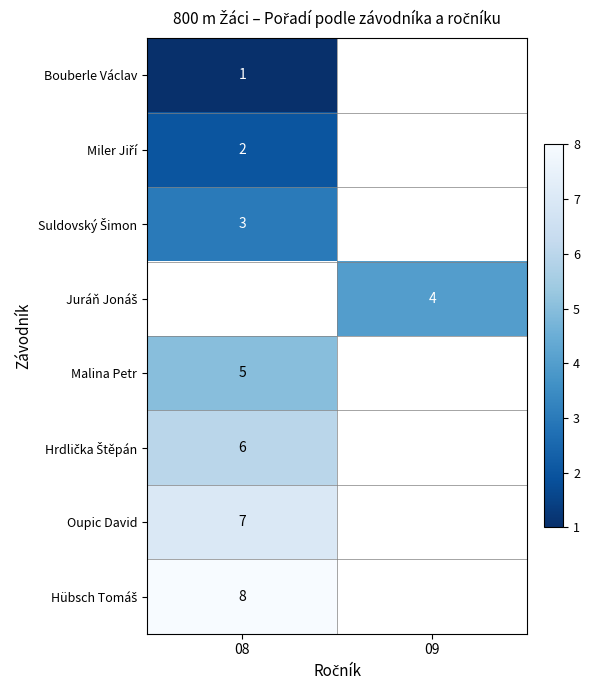

The Oupic David series shows 3 at 08. True or false?

False